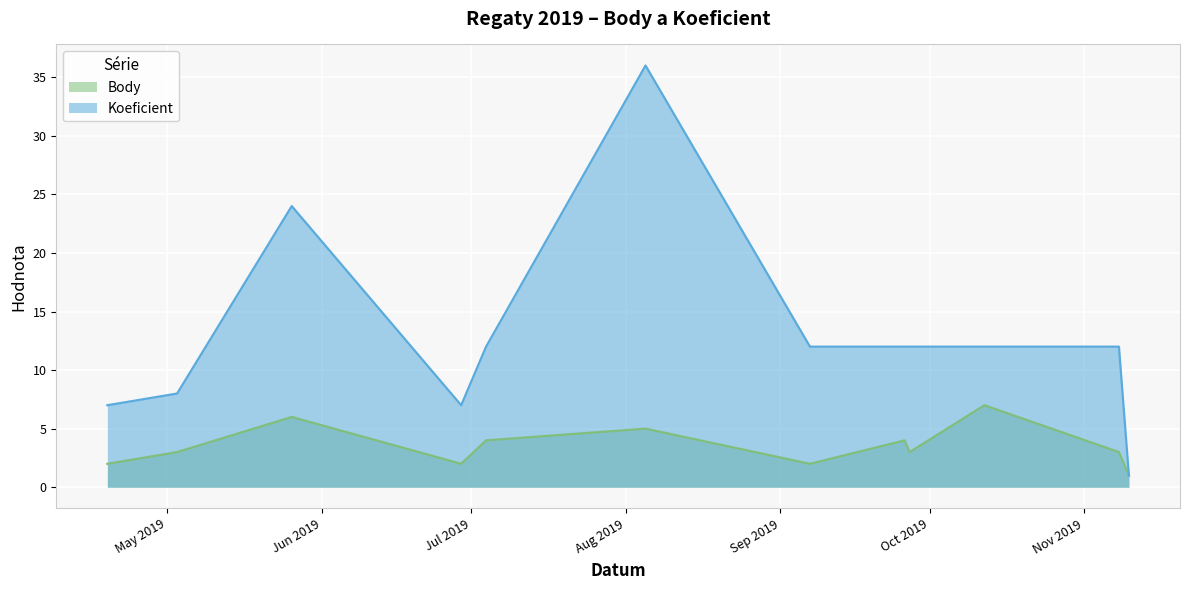

True or false: Body and Koeficient cross at least once.

False